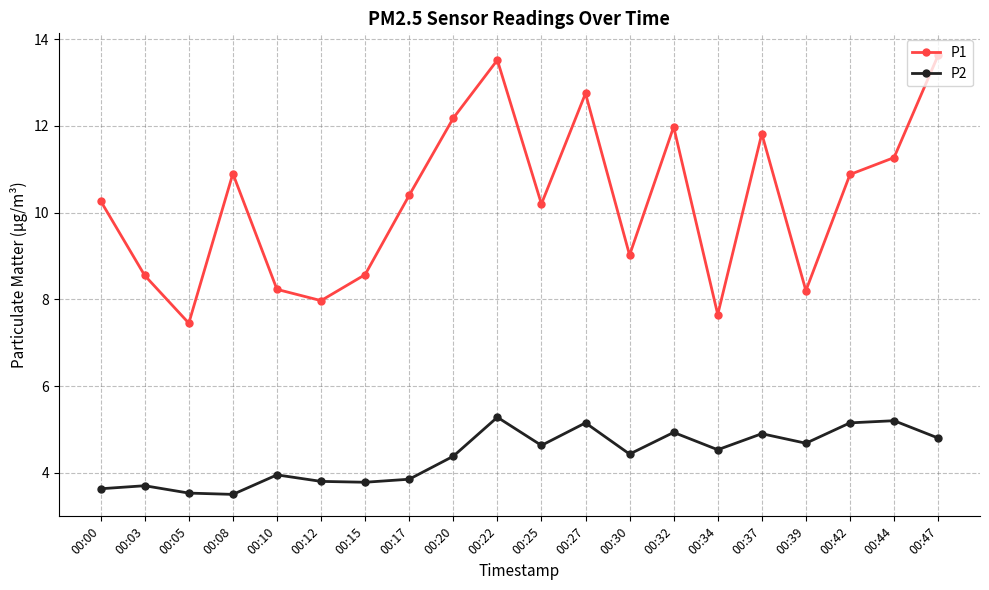

True or false: P1 has a value of 7.5 at 00:05.

True